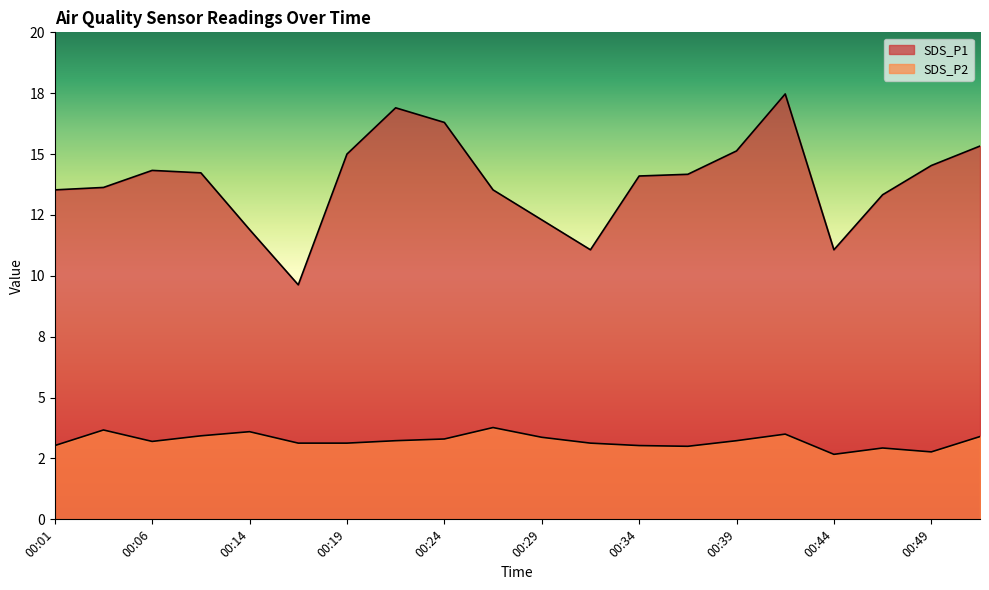

At which category is the sum across all series the highest?

00:41